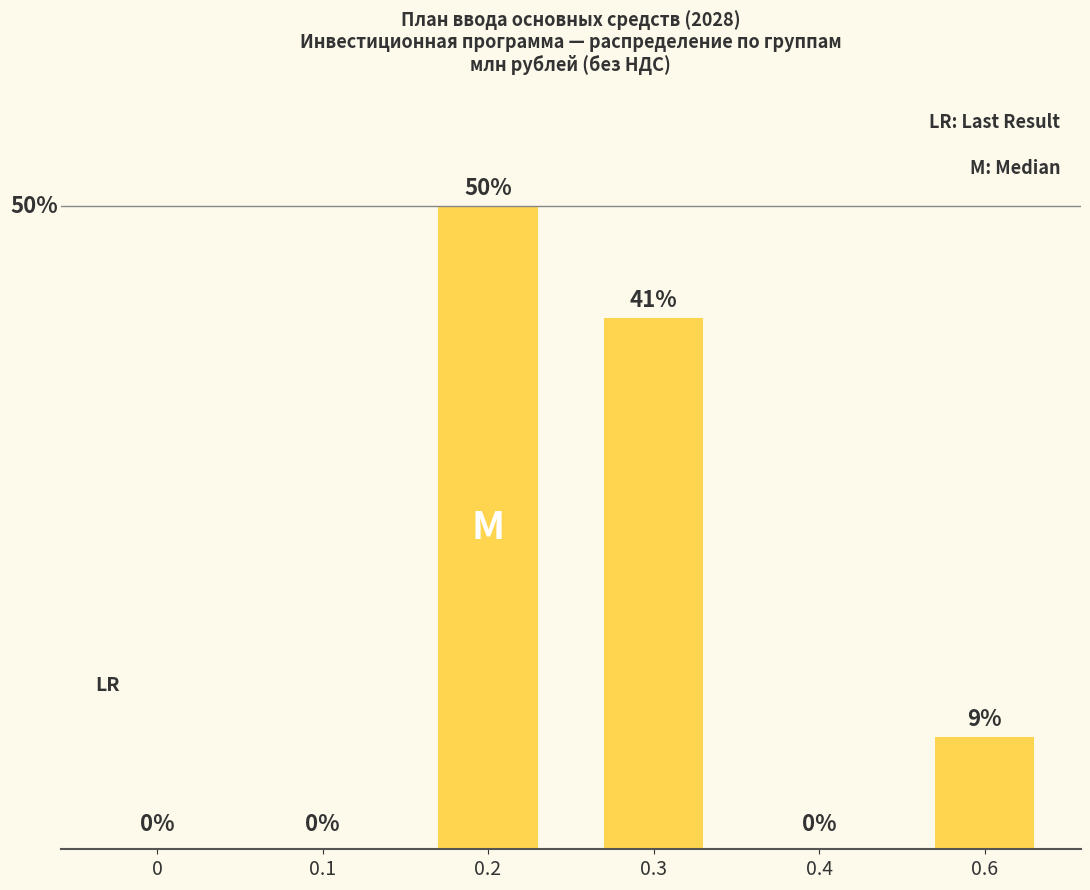

What is the change in value from 0.1 to 0.6?

+8.7